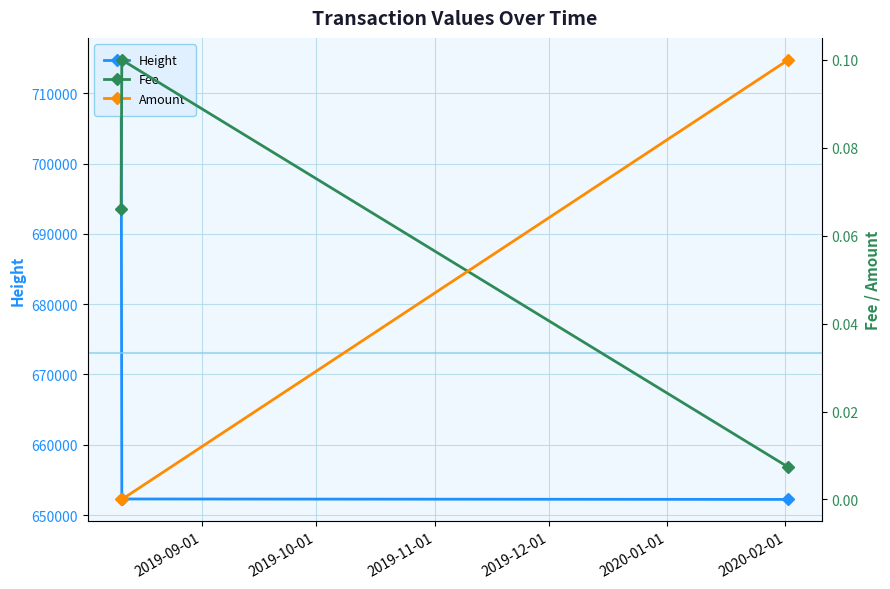

Between 2019-10-01 and 2019-11-01, which series saw the biggest shift?

Height